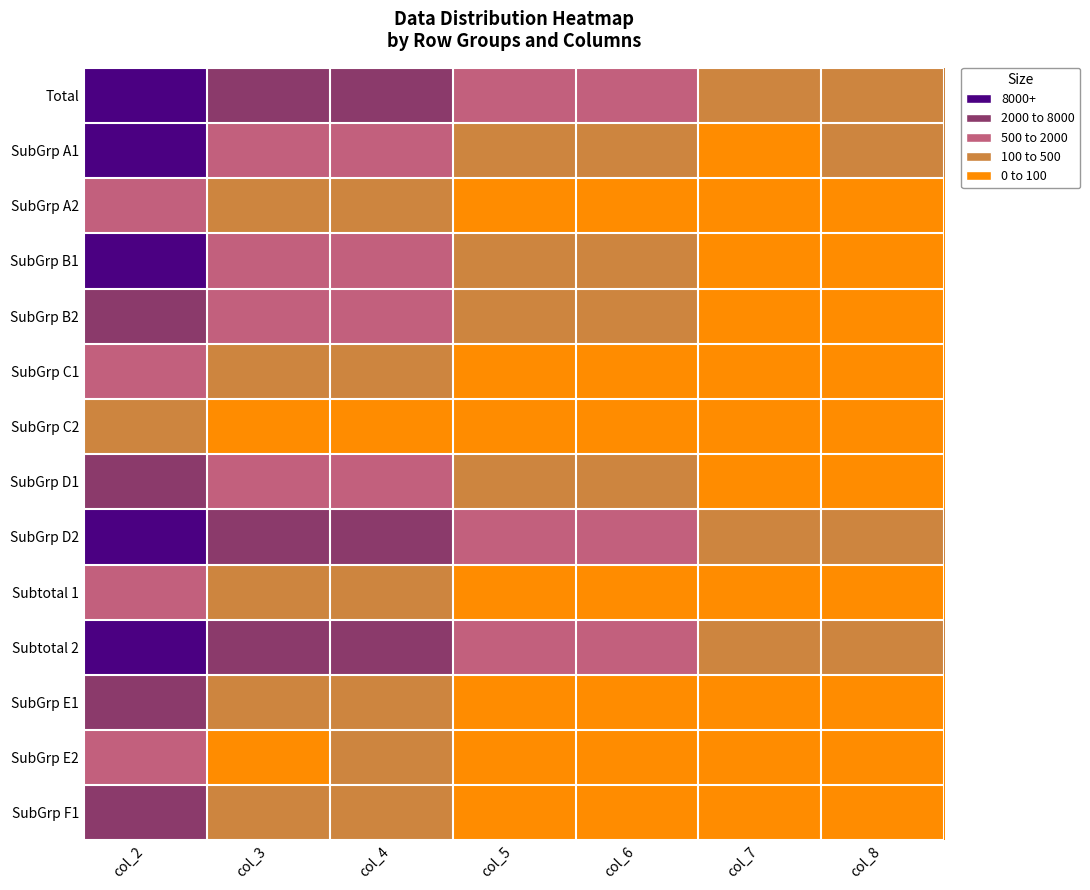

At how many categories does at least one series exceed 1769?

3